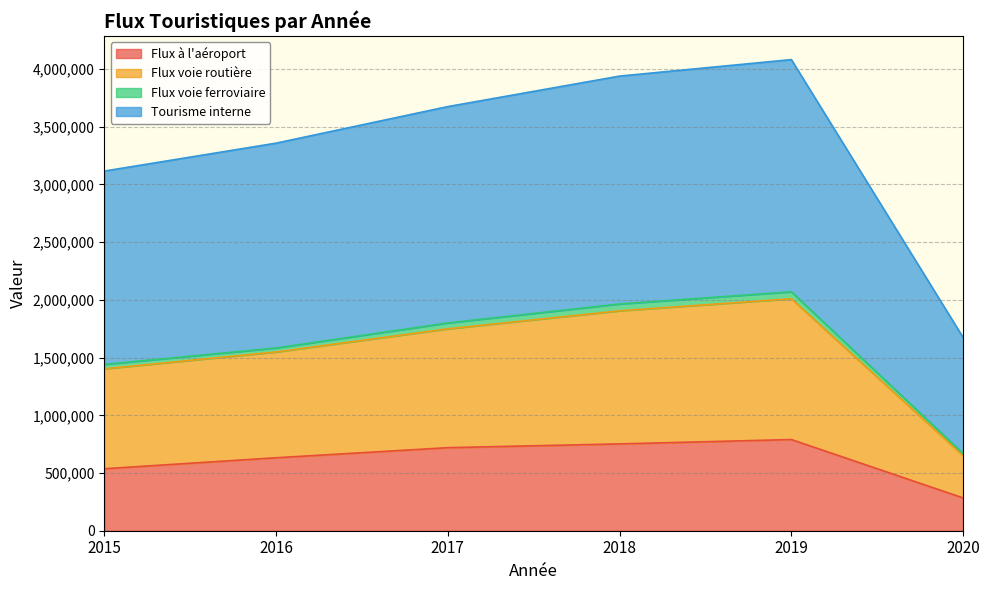

Which series has the largest total across all categories?

Tourisme interne